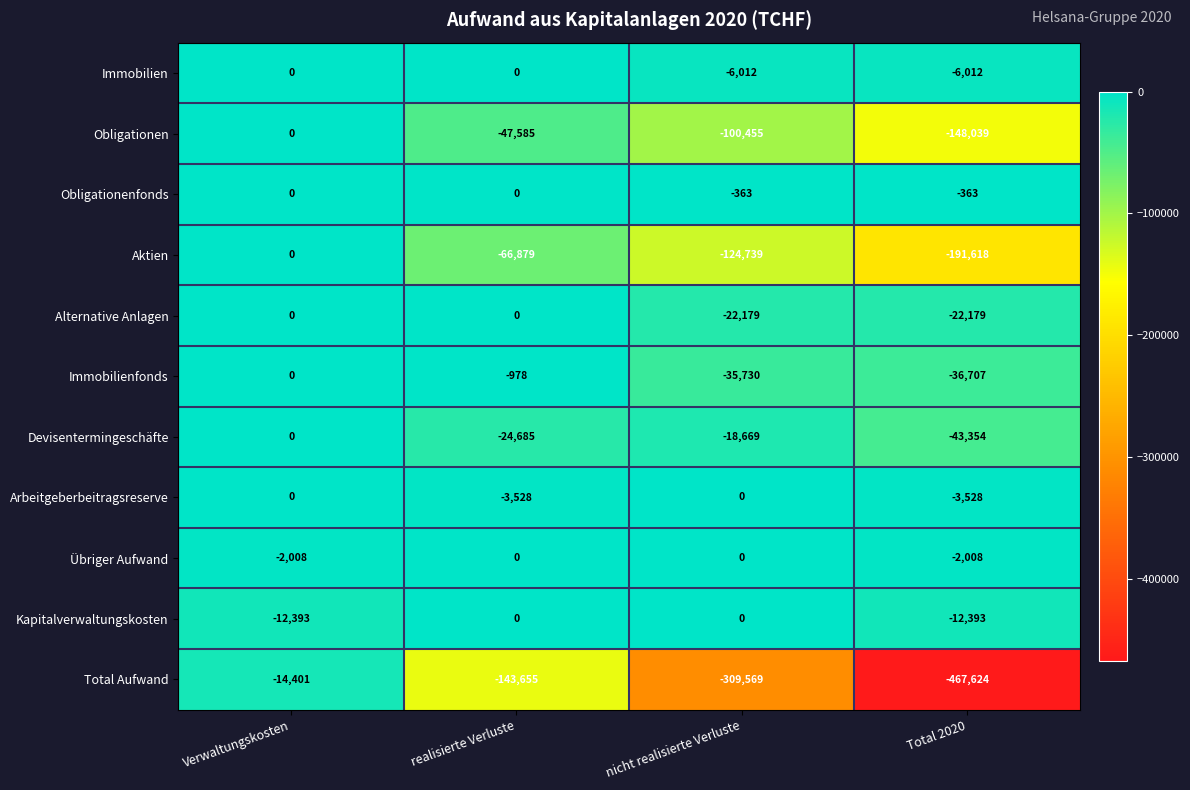

What is the total value across all series at nicht realisierte Verluste?

-617716